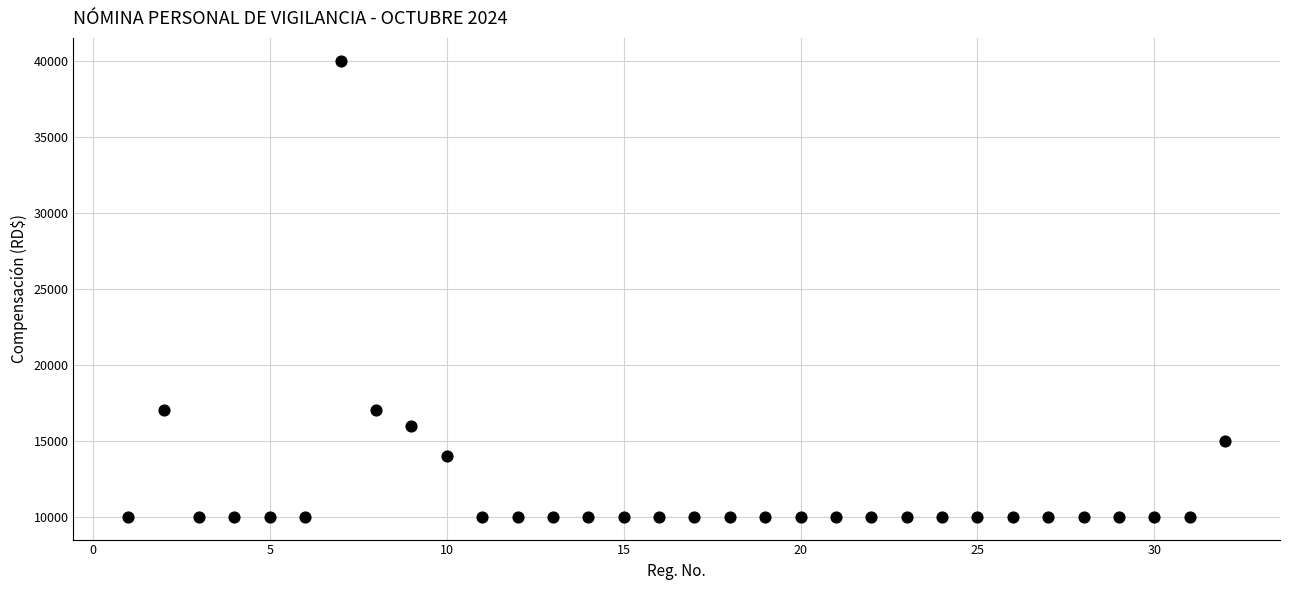

What is the range of X values (max minus min)?

31